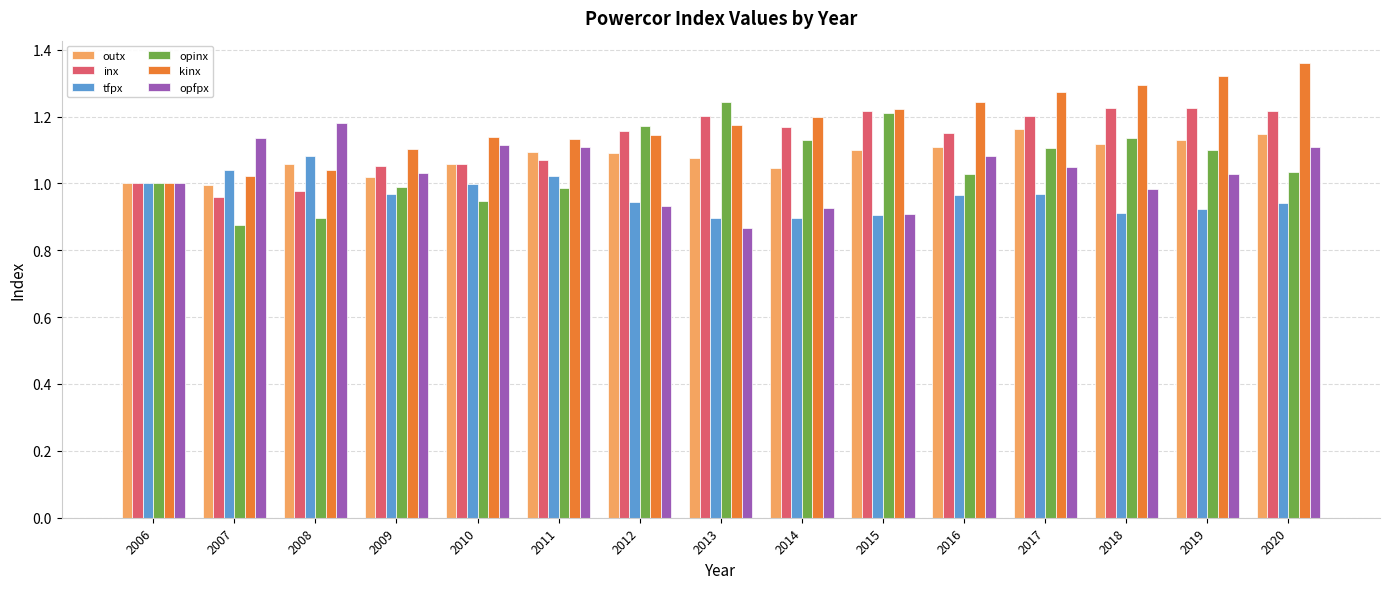

What is the total value across all series at 2009?

6.2